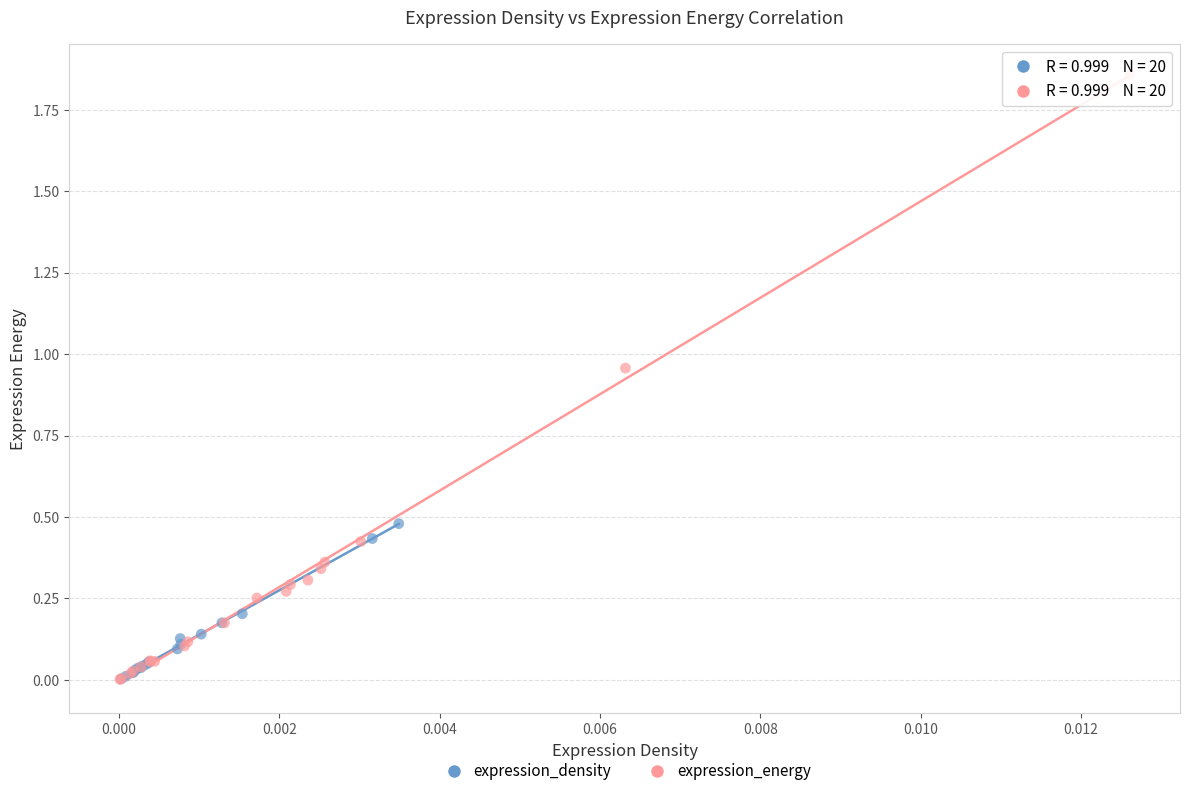

Which series reaches the maximum Y coordinate?

expression_energy